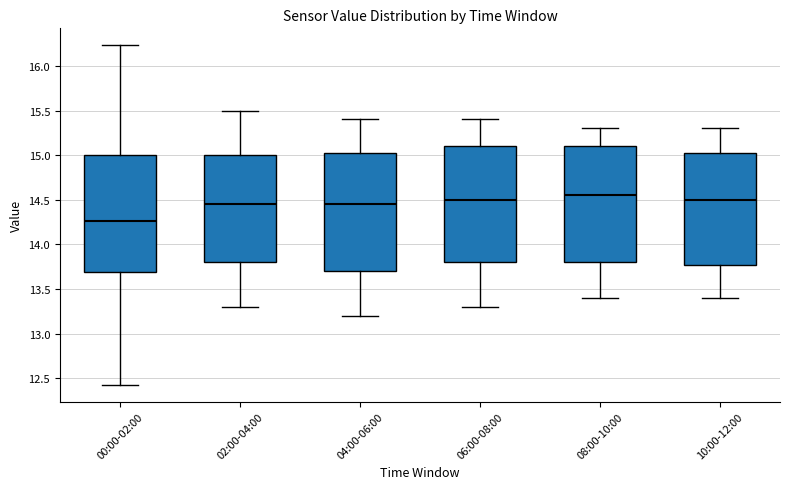

Reading left to right, transcribe this box plot: for each box, give where its median line is, the range the box spans, and where its two whiskers end, as read against the y-axis. The values are not printed on the chart, so give them approximately, as read against the axis.

00:00-02:00: median 14.25, box 13.70 to 15.00, whiskers 12.45 to 16.25
02:00-04:00: median 14.45, box 13.80 to 15.00, whiskers 13.30 to 15.50
04:00-06:00: median 14.45, box 13.70 to 15.05, whiskers 13.20 to 15.40
06:00-08:00: median 14.50, box 13.80 to 15.10, whiskers 13.30 to 15.40
08:00-10:00: median 14.55, box 13.80 to 15.10, whiskers 13.40 to 15.30
10:00-12:00: median 14.50, box 13.80 to 15.05, whiskers 13.40 to 15.30